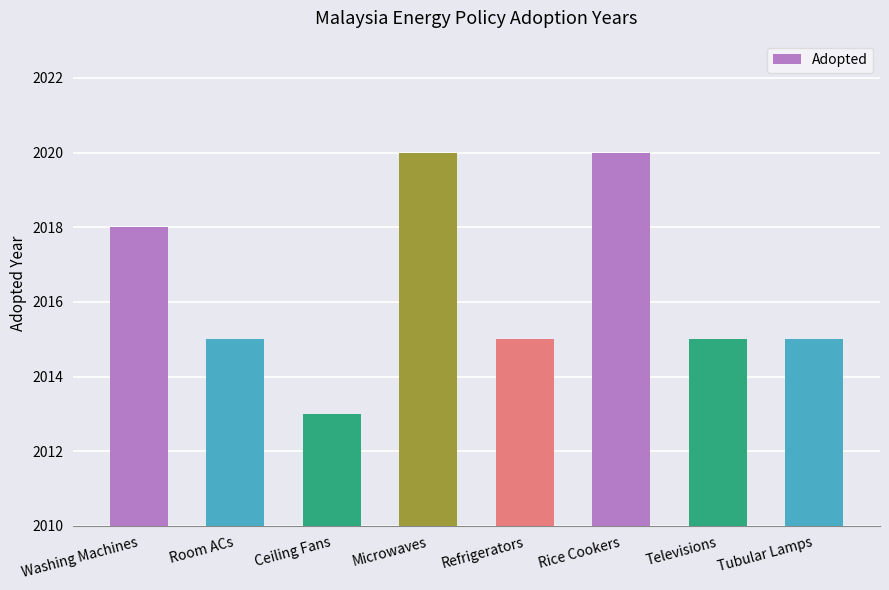

What is the value of the 8th bar from the left?

2015